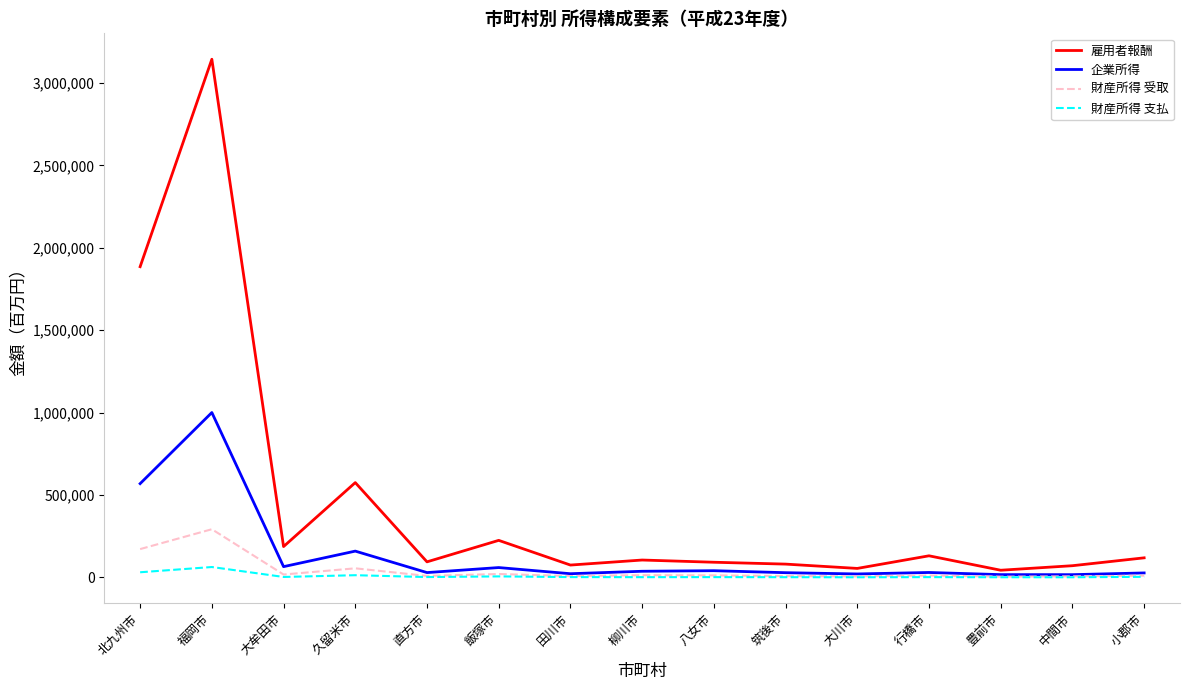

What value does the 企業所得 series have at 行橋市, to the nearest 100?

29600